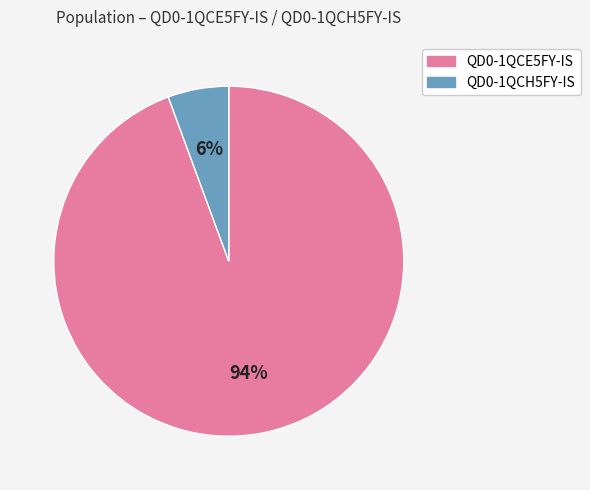

Rank the categories by value from lowest to highest.

QD0-1QCH5FY-IS, QD0-1QCE5FY-IS